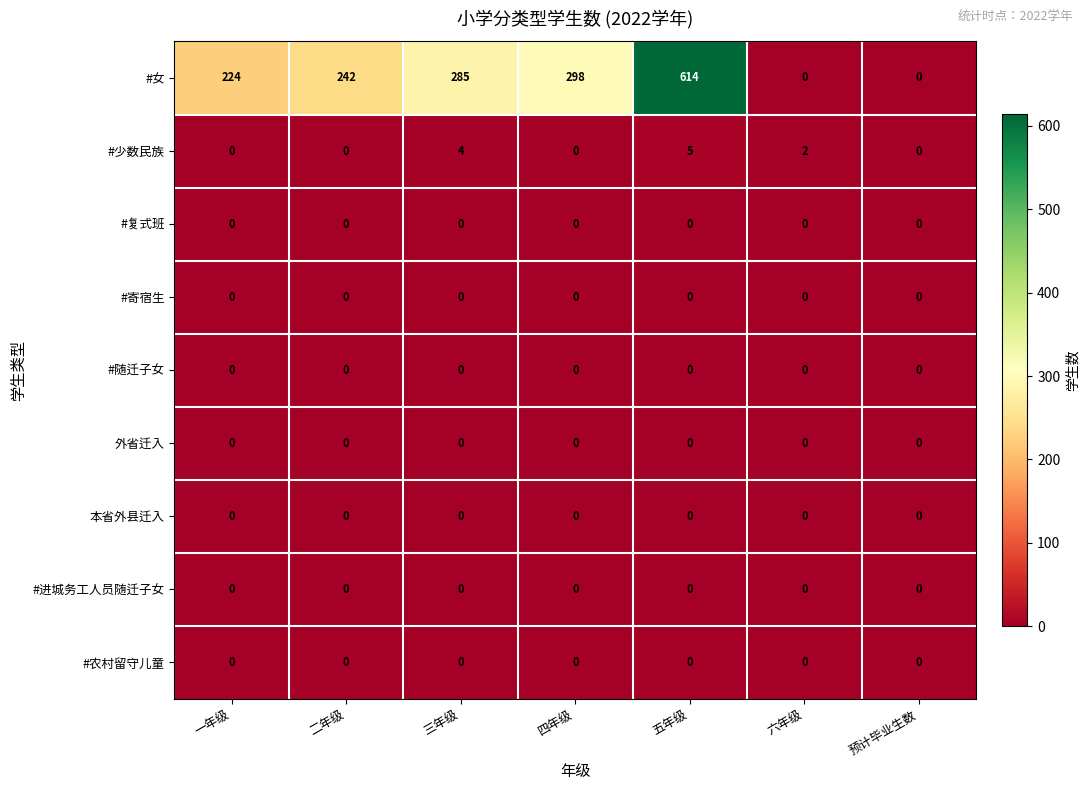

The #少数民族 series shows 5 at 五年级. True or false?

True